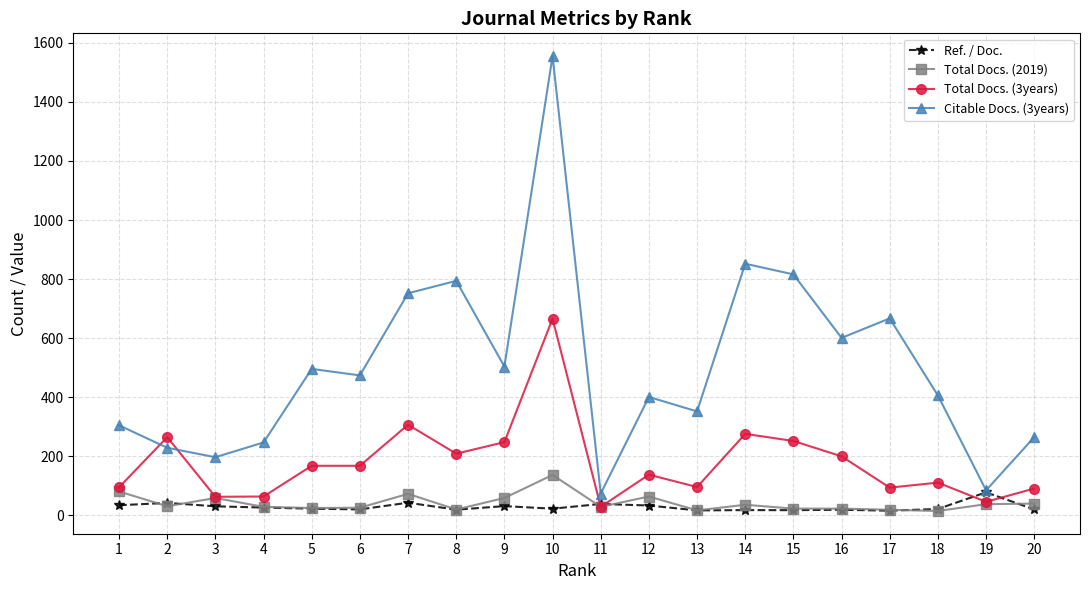

Which series has the largest range (max minus min)?

Citable Docs. (3years)